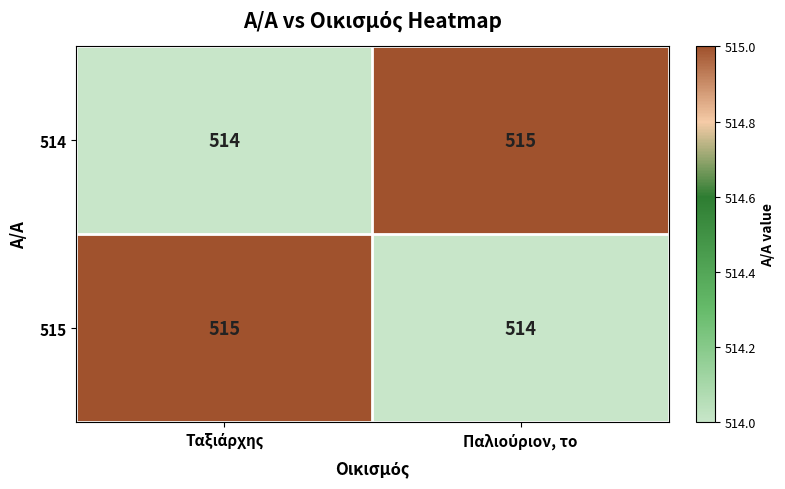

What is the sum of all 514 values?

1029